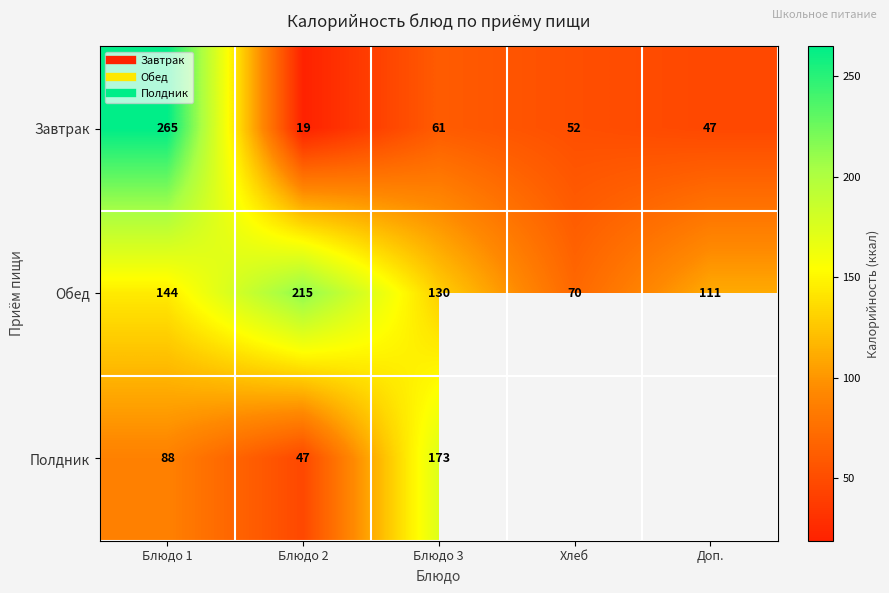

How many data points does each series have?

5